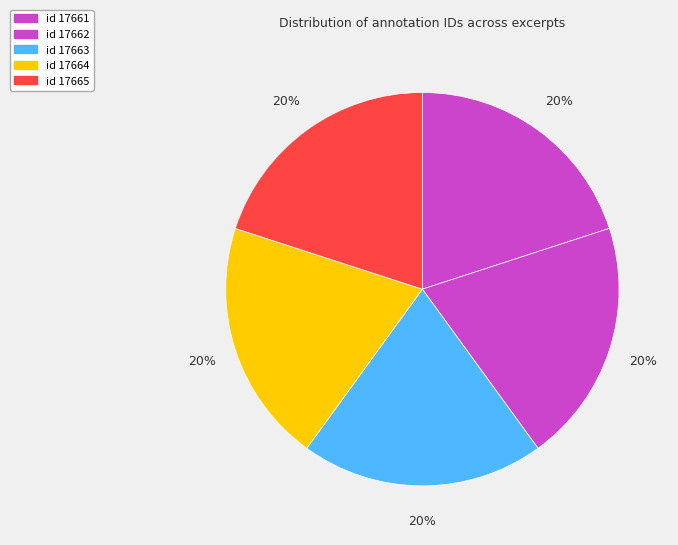

How many segments does this pie chart have?

5